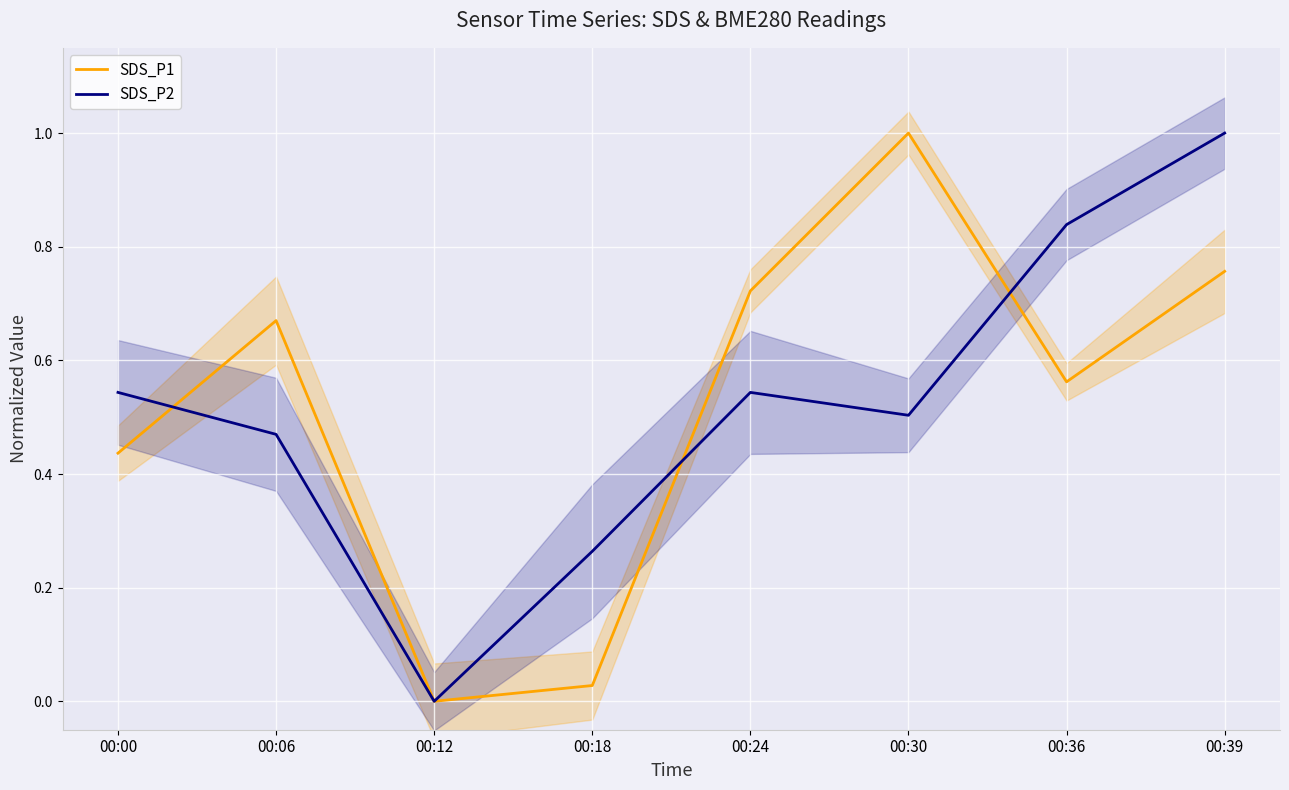

At which label does SDS_P1 reach its peak?

00:30